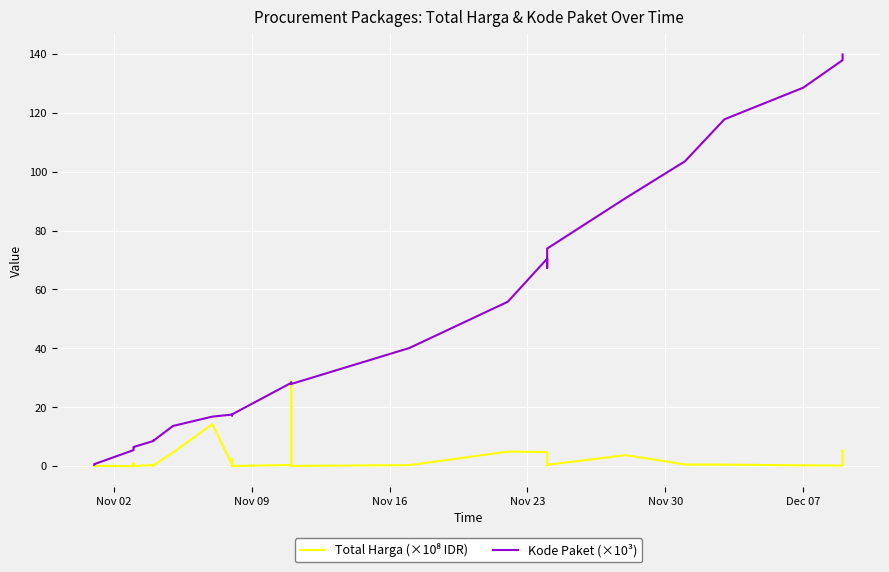

True or false: Total Harga (×10⁸ IDR) has more than 2 points higher than both neighbors.

True